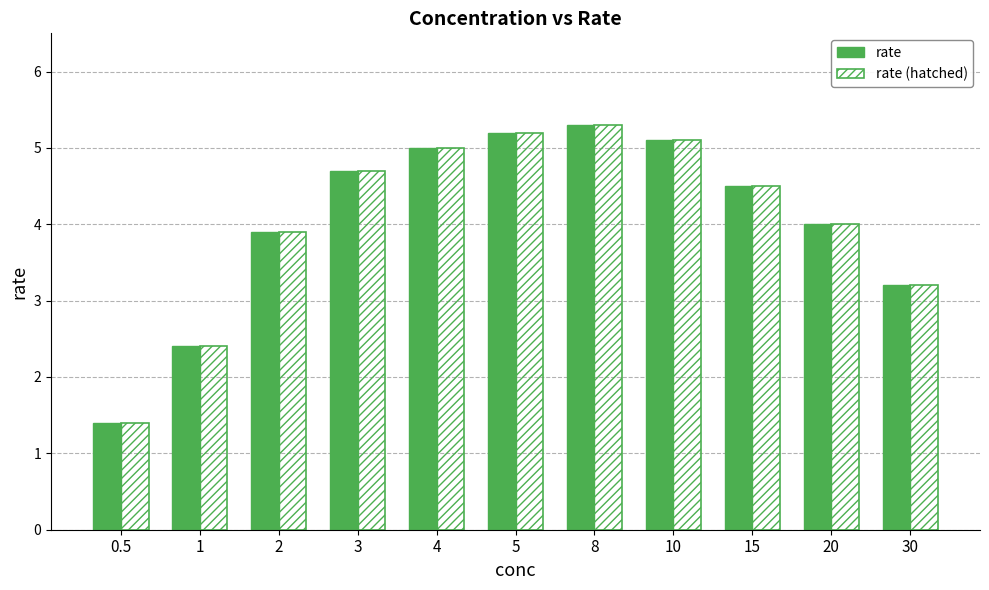

Is it true that rate (hatched) equals 2.8 at 15?

False